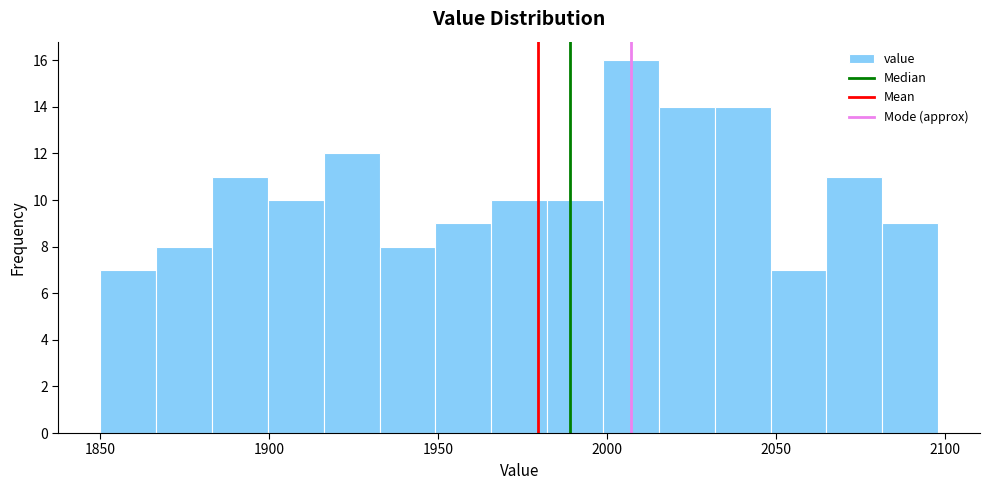

Read against the x-axis, roughly where is the centre of the tallest bar?

2005